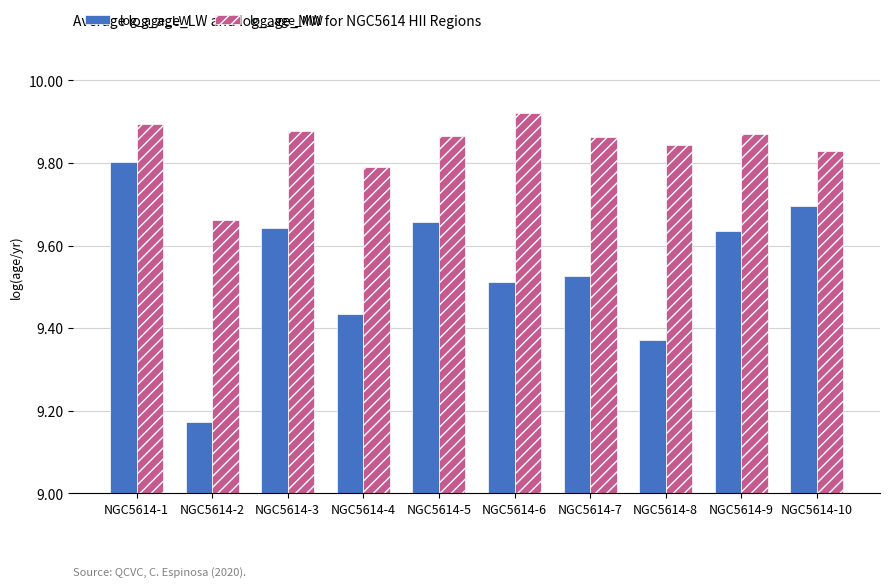

What is the spread (max minus min) of values at NGC5614-10?

0.1